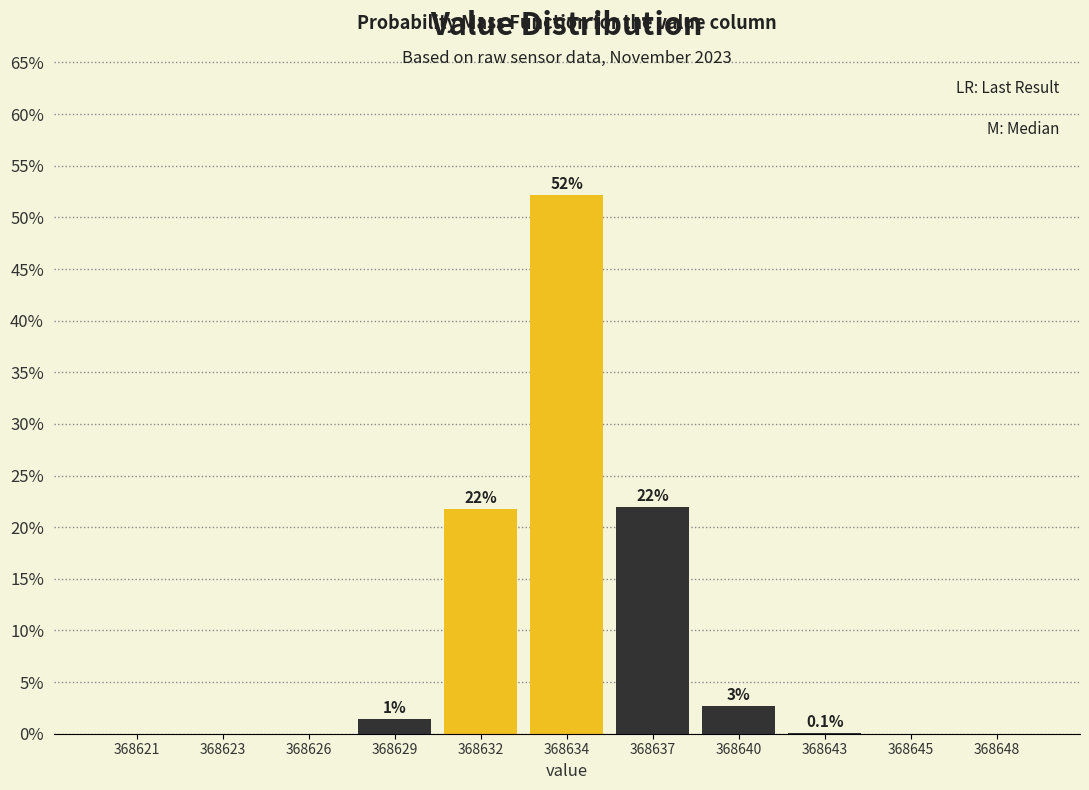

What is the sum of all values?

100.0